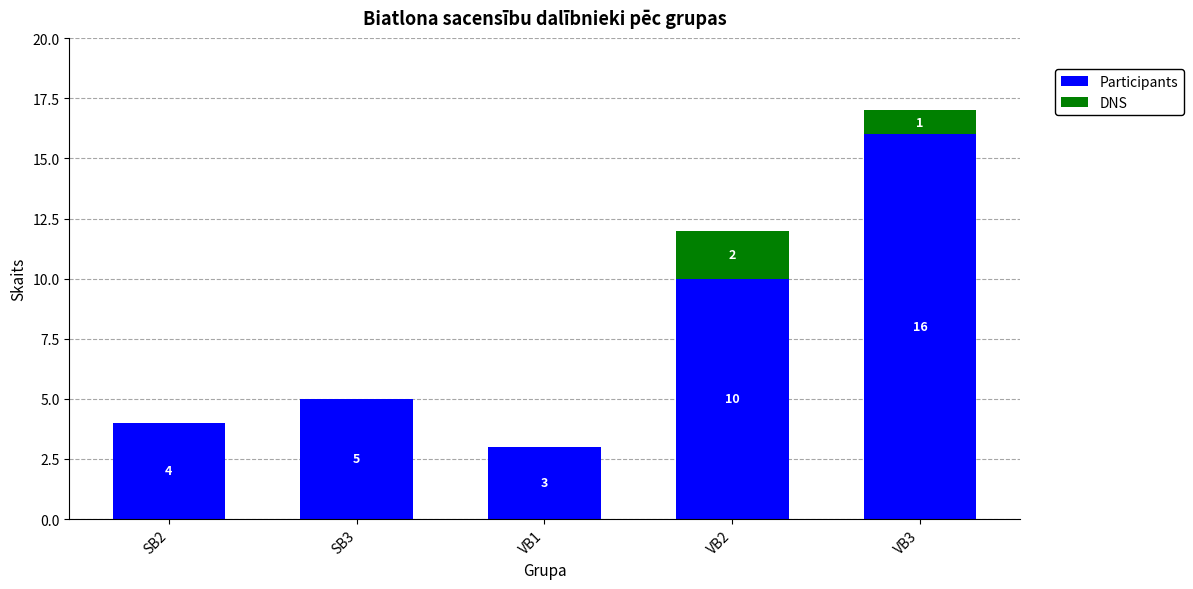

Are the bars grouped side by side (vs. stacked)?

No